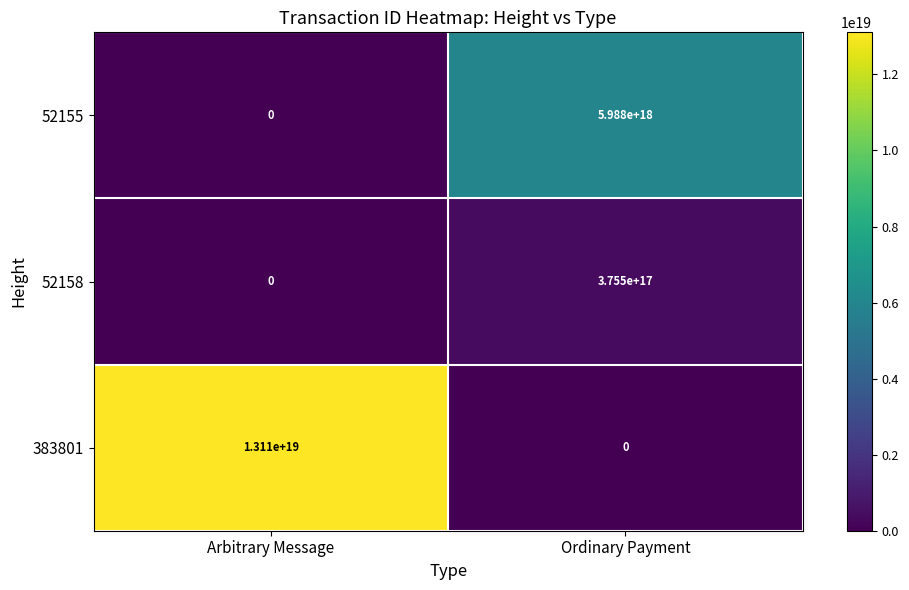

True or false: 383801 has a value of 4319055316668853248 at Arbitrary Message.

False